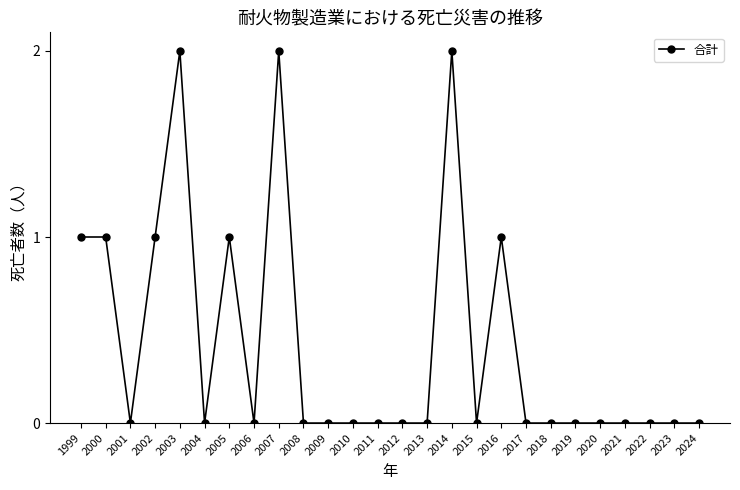

True or false: the data has more than 2 interior local peaks.

True